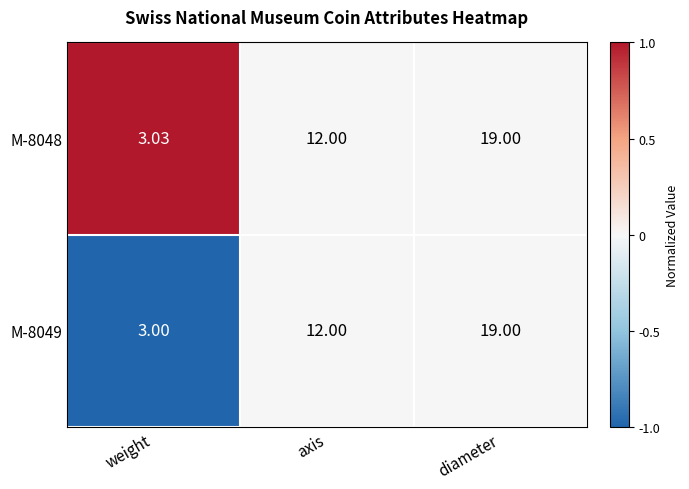

Rank the categories by M-8048 value from lowest to highest.

weight, axis, diameter